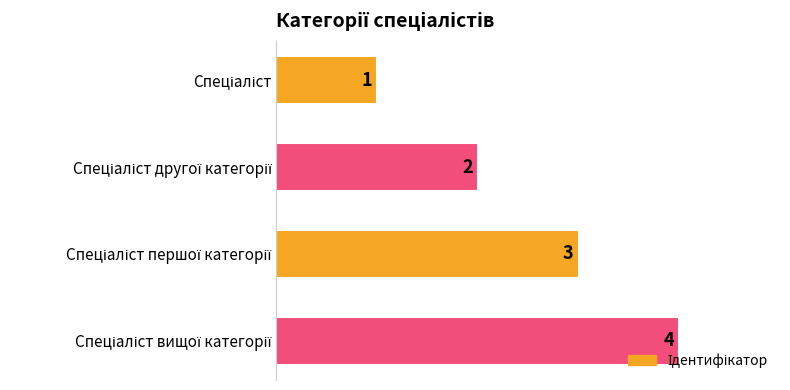

What is the greatest value displayed?

4